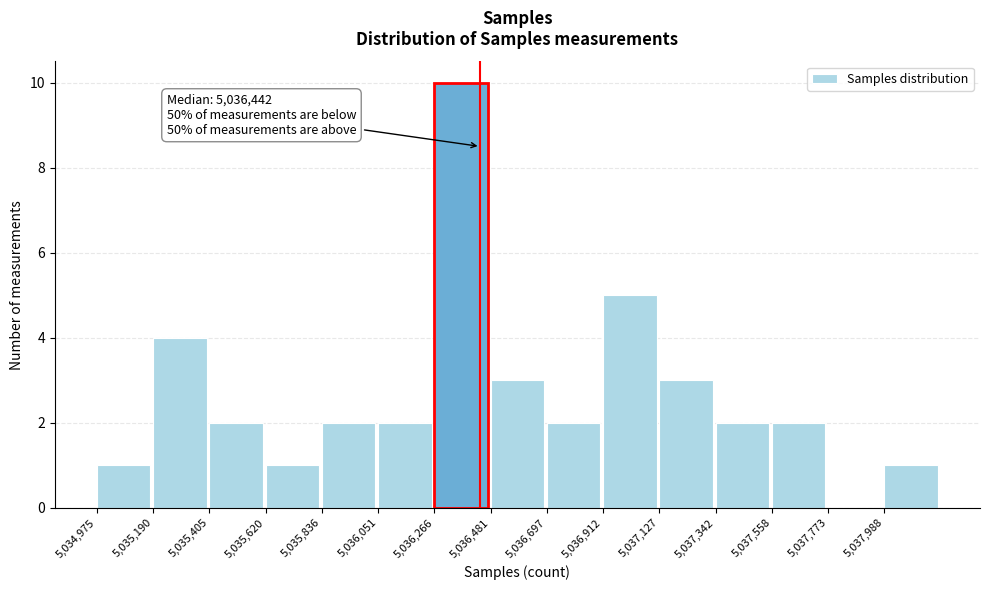

Which range on the x-axis has the tallest bar?

5036250 to 5036500